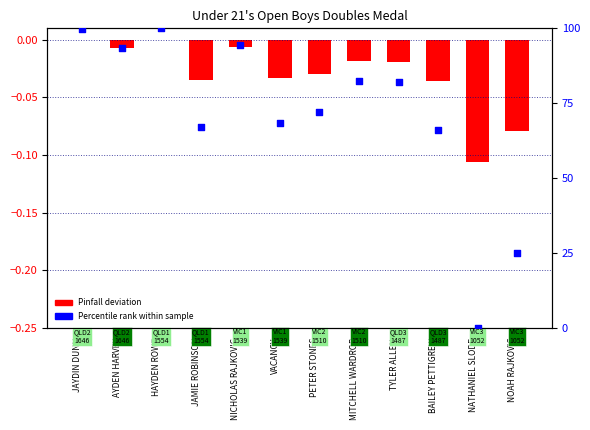

Which series has the largest total across all categories?

Percentile rank within sample